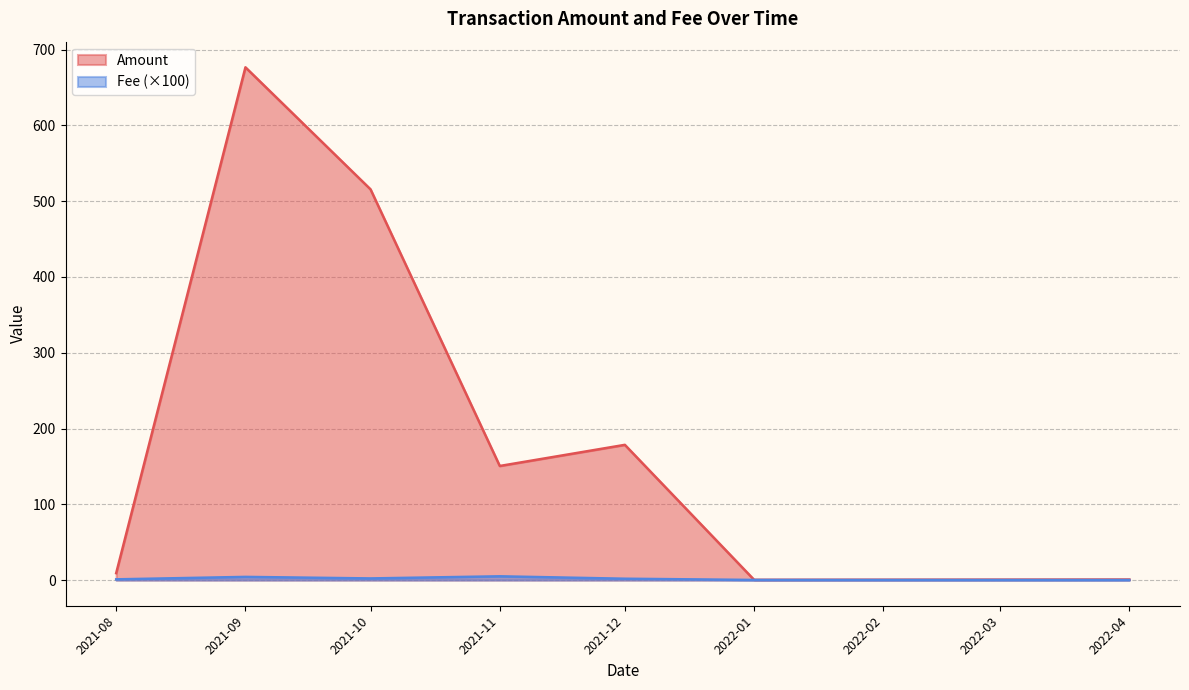

What is the average value of the Amount series?

218.8